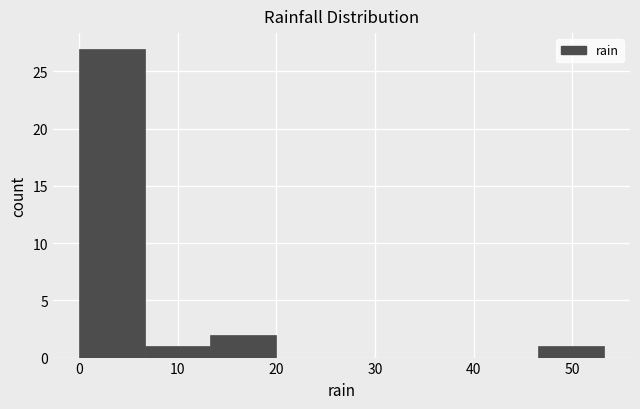

Over which range of the x-axis is the bar tallest?

0 to 7